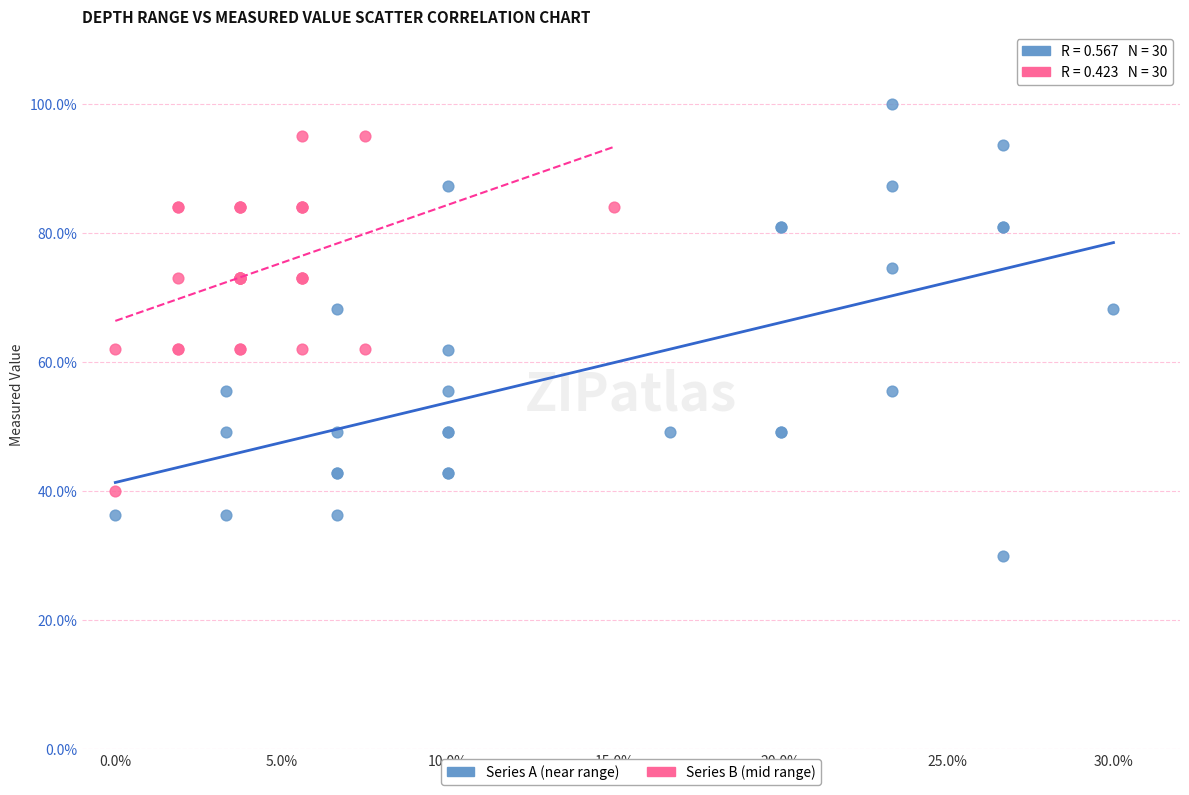

Which series reaches the minimum Y coordinate?

Series A (near range)